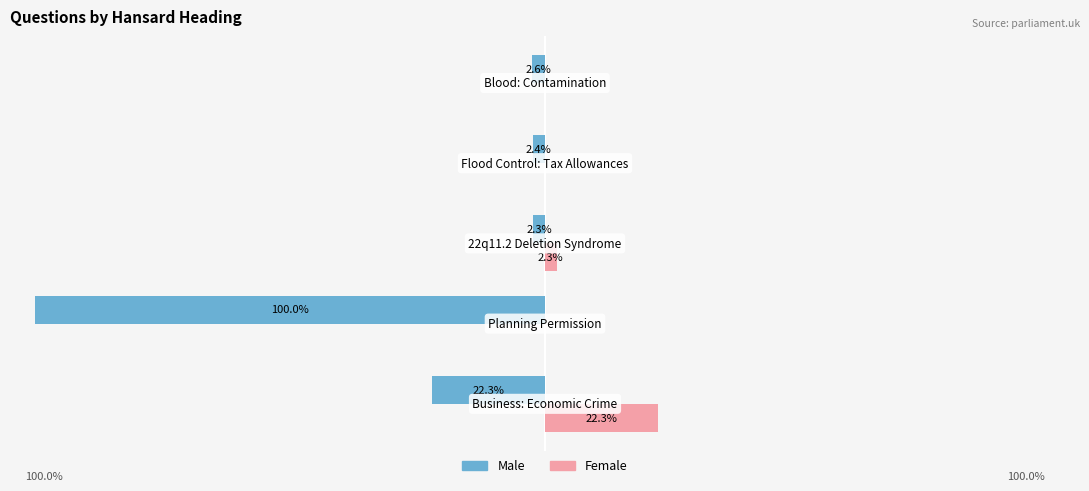

What is the difference between the second highest and second lowest values in the Male series?

19.9